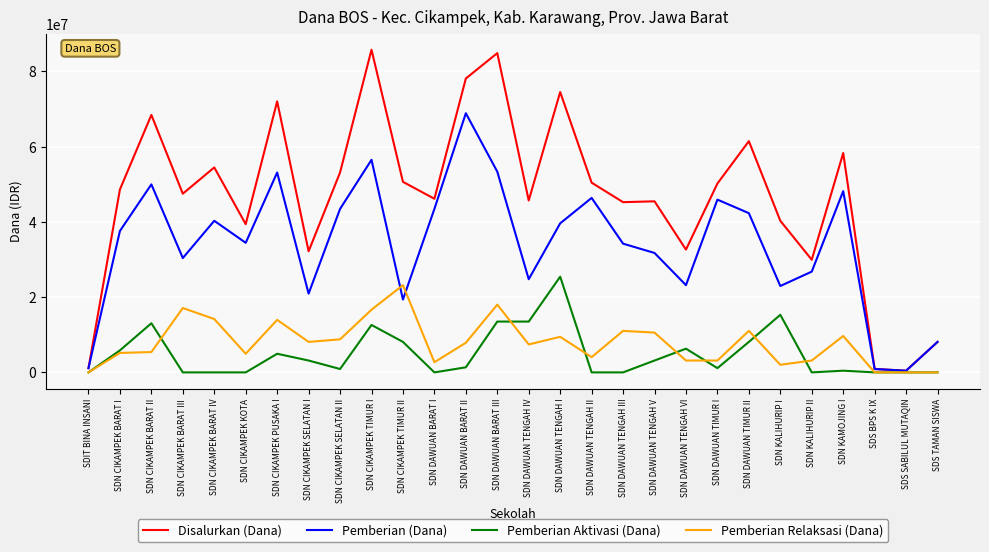

At which category does the chart reach its peak across all series?

SDN CIKAMPEK TIMUR I